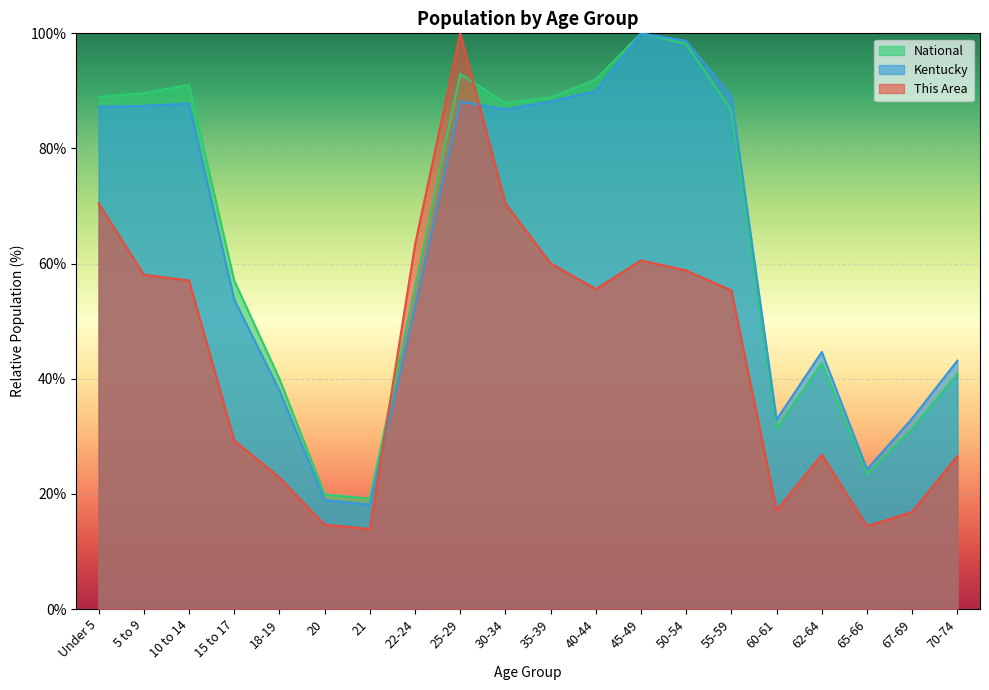

What is the maximum value shown in the chart?

100.0